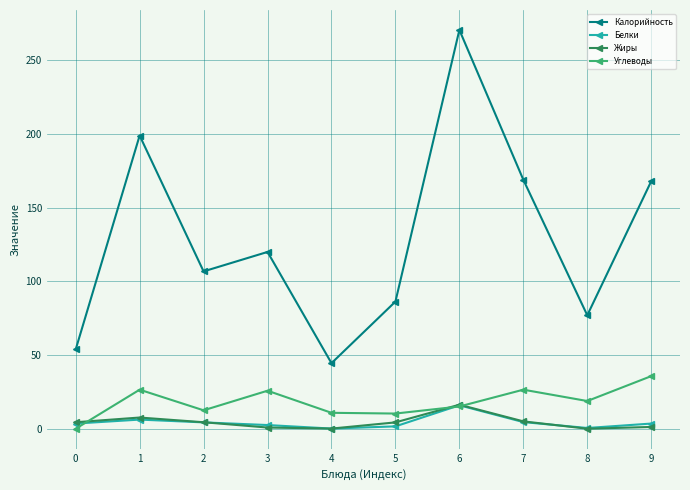

What is the difference between the maximum and second lowest values in the Калорийность series?

216.9